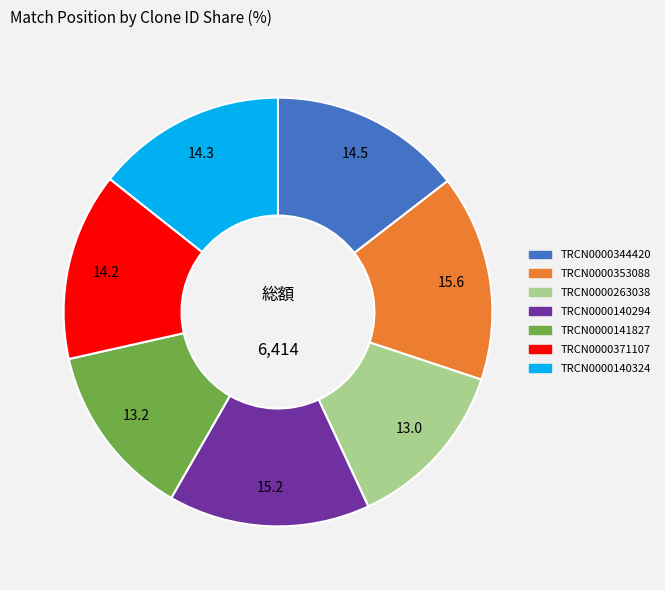

Is it true that TRCN0000263038 is 7% of the pie?

False